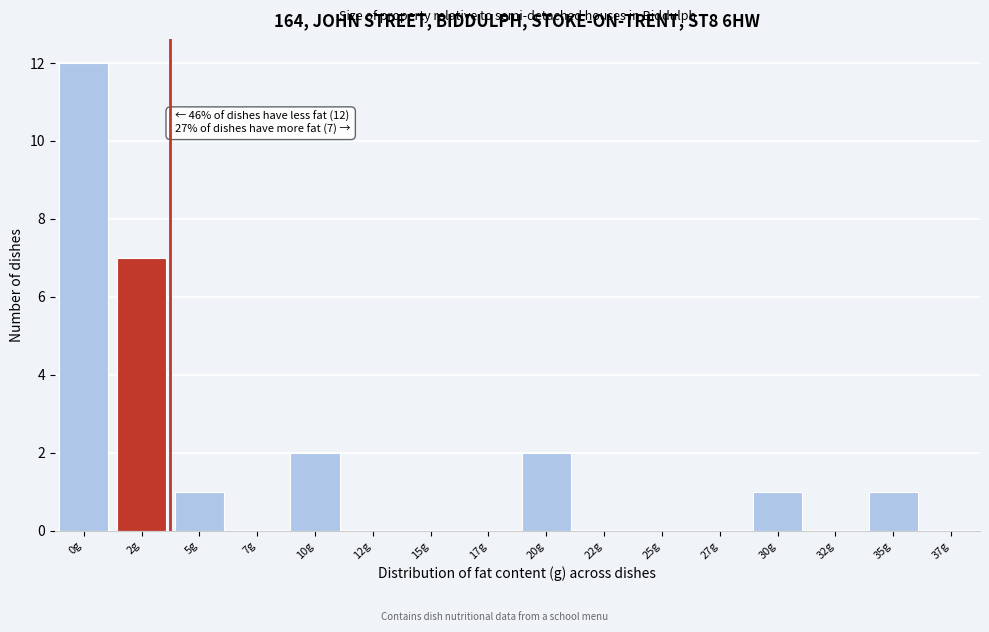

Reading left to right, what are all the values shown in this chart?

0g=12	2g=7	5g=1	7g=0	10g=2	12g=0	15g=0	17g=0	20g=2	22g=0	25g=0	27g=0	30g=1	32g=0	35g=1	37g=0